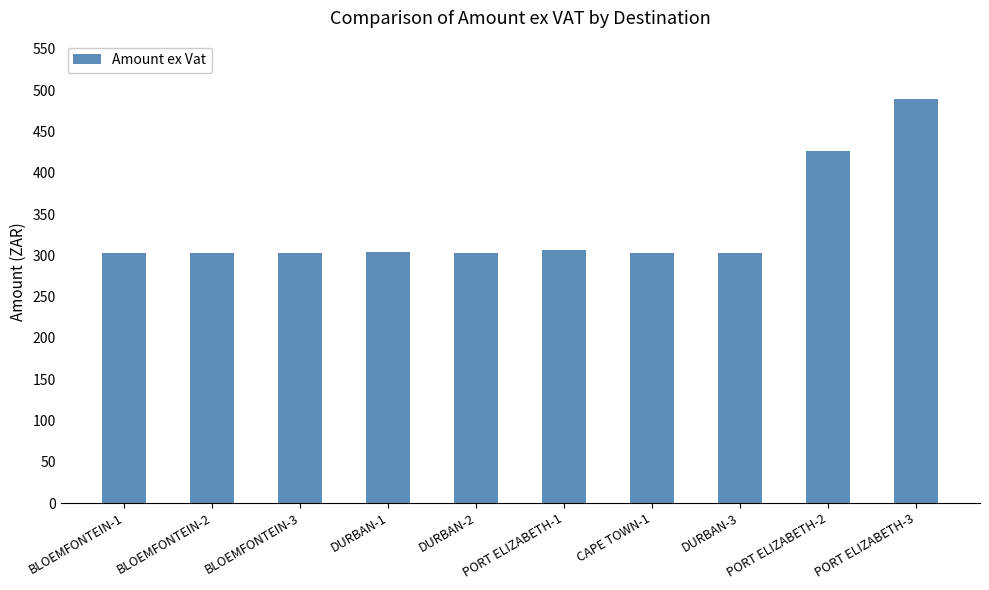

What is the minimum value shown in the chart?

303.0